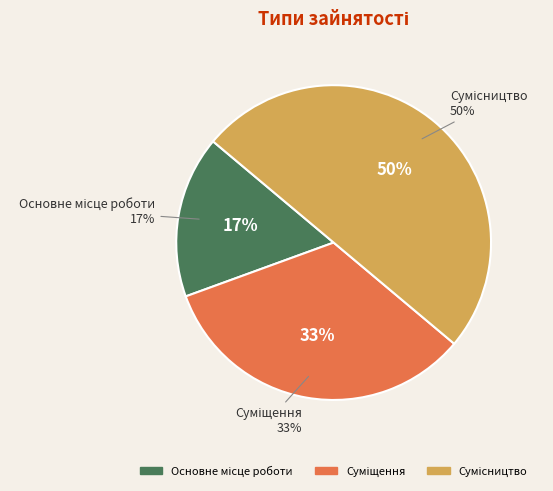

How many slices are in this pie chart?

3